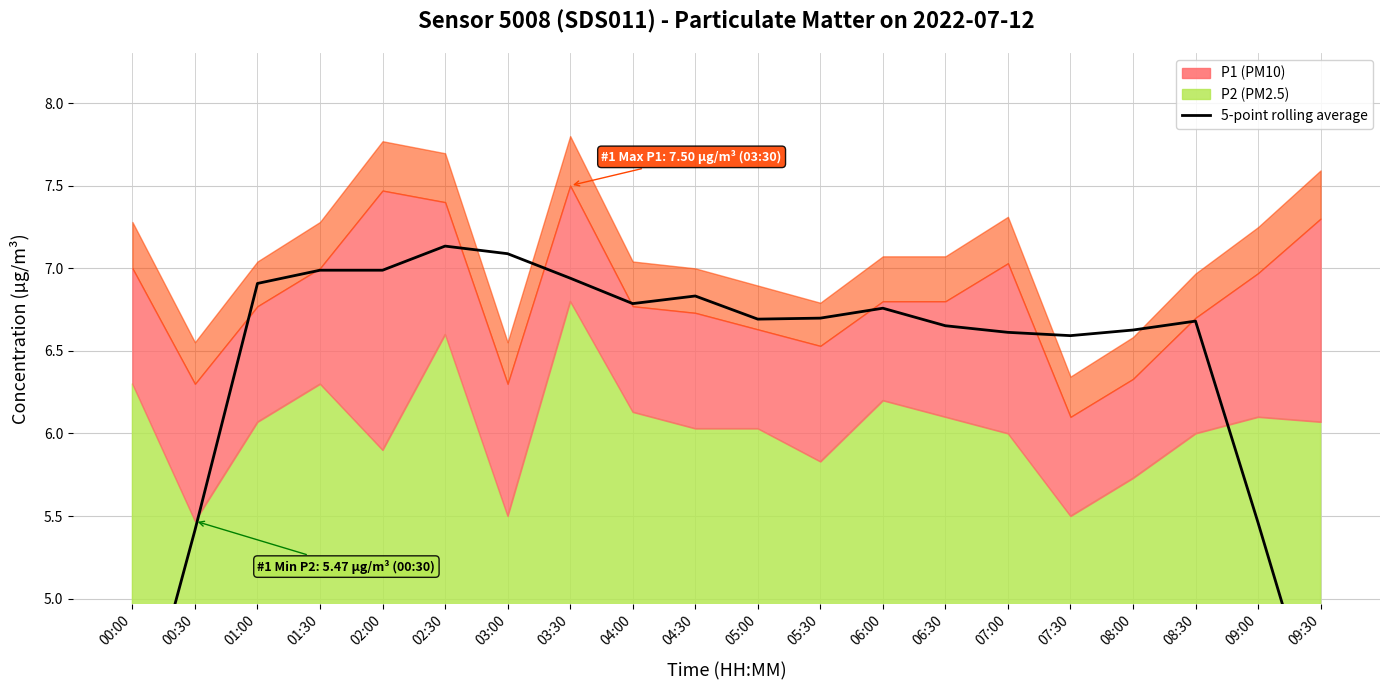

Where is the first local minimum?

04:00